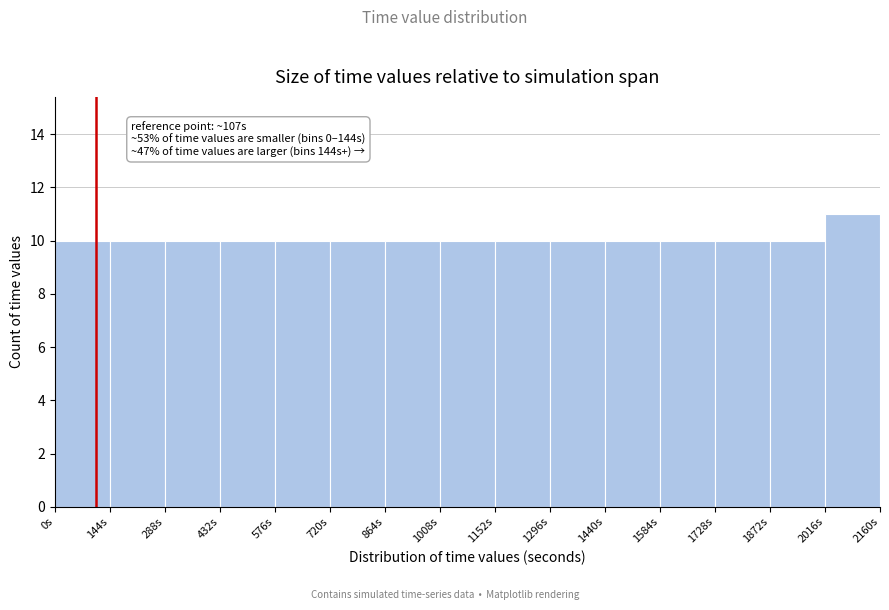

Which range on the x-axis has the tallest bar?

2016 to 2160